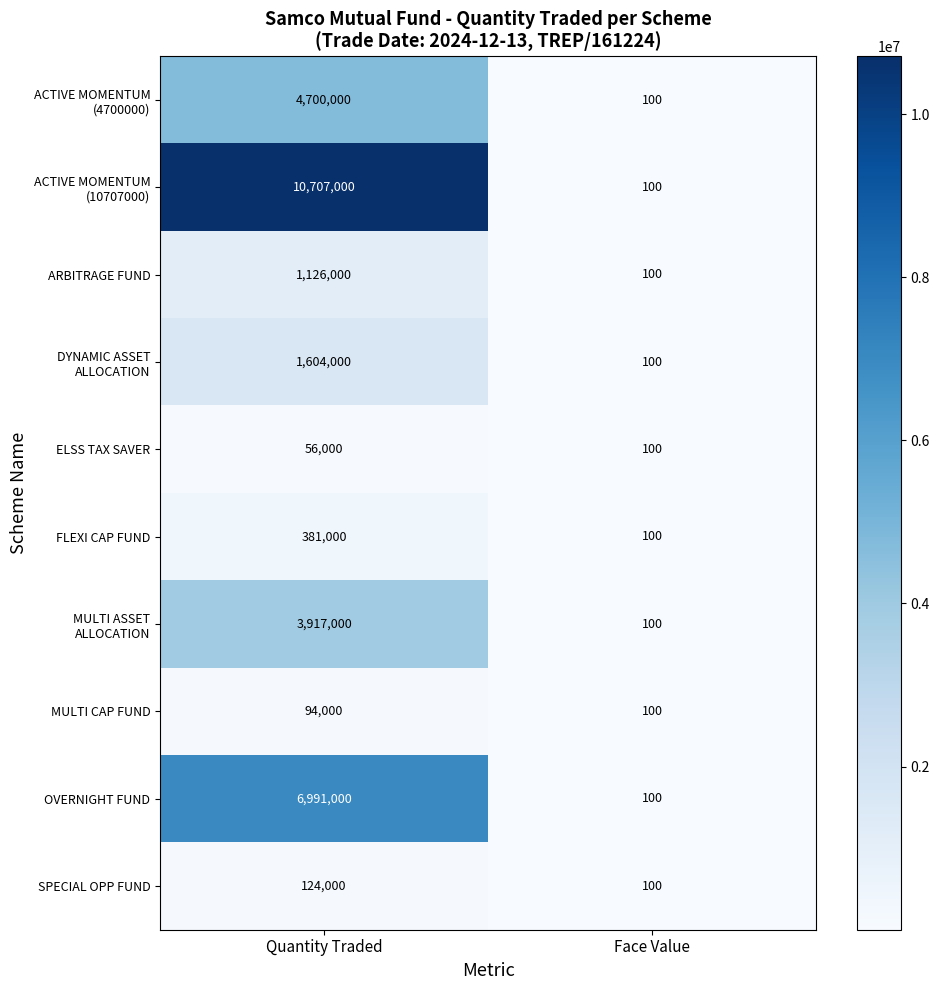

Read the ARBITRAGE FUND value at Face Value, to the nearest 10.

100